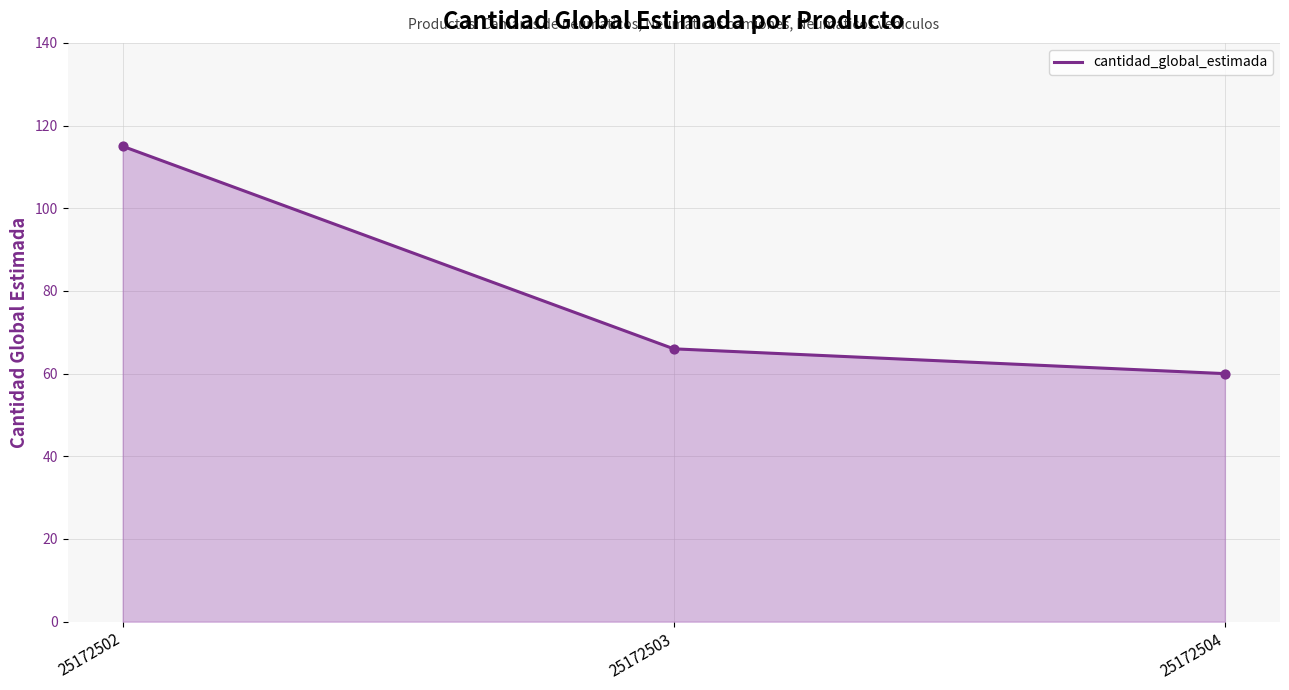

Between 25172503 and 25172502, which is larger?

25172502